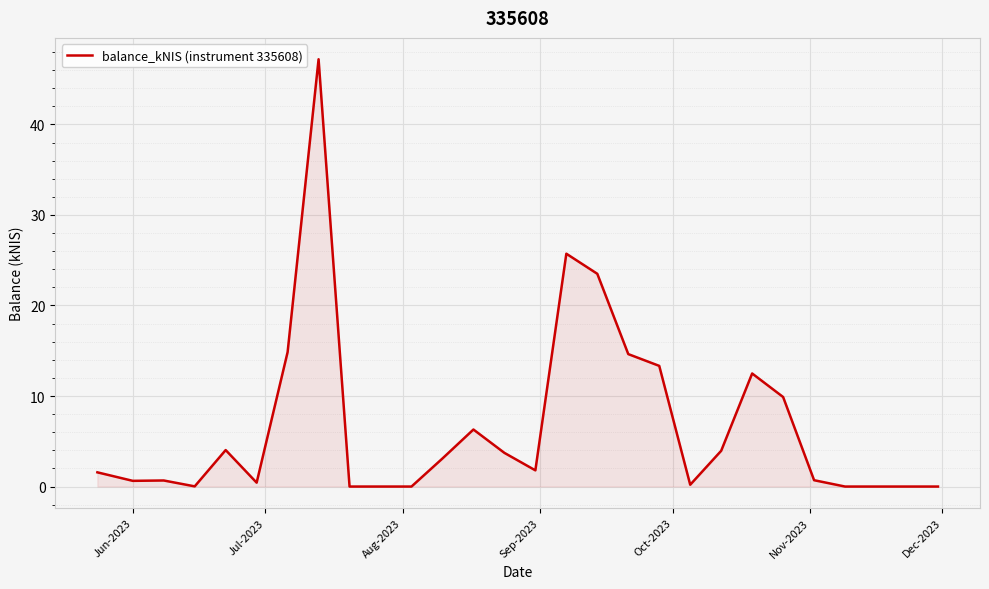

Reading right to left, list all the values displayed in this chart.

0.0	0.0	0.7	9.9	12.5	4.0	0.2	13.3	14.6	23.5	25.7	1.8	3.7	6.3	3.1	0.0	0.0	0.0	47.2	14.8	0.4	4.0	0.0	0.7	0.6	1.6